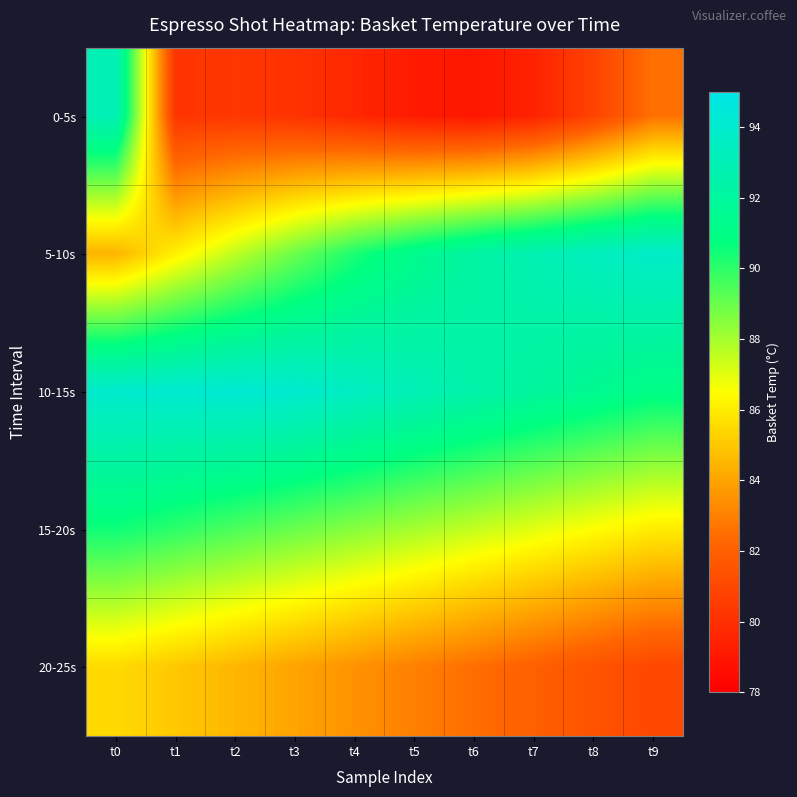

What is the difference between the highest and lowest values at t0?

9.5